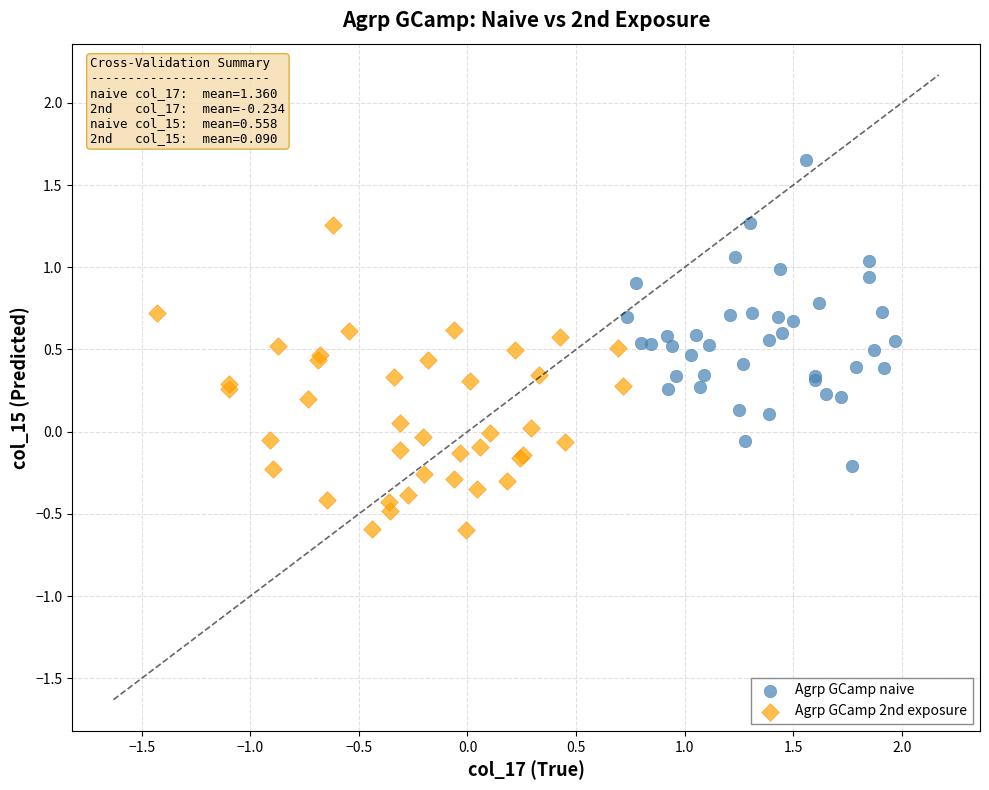

Which series contains the lowest Y value?

Agrp GCamp 2nd exposure